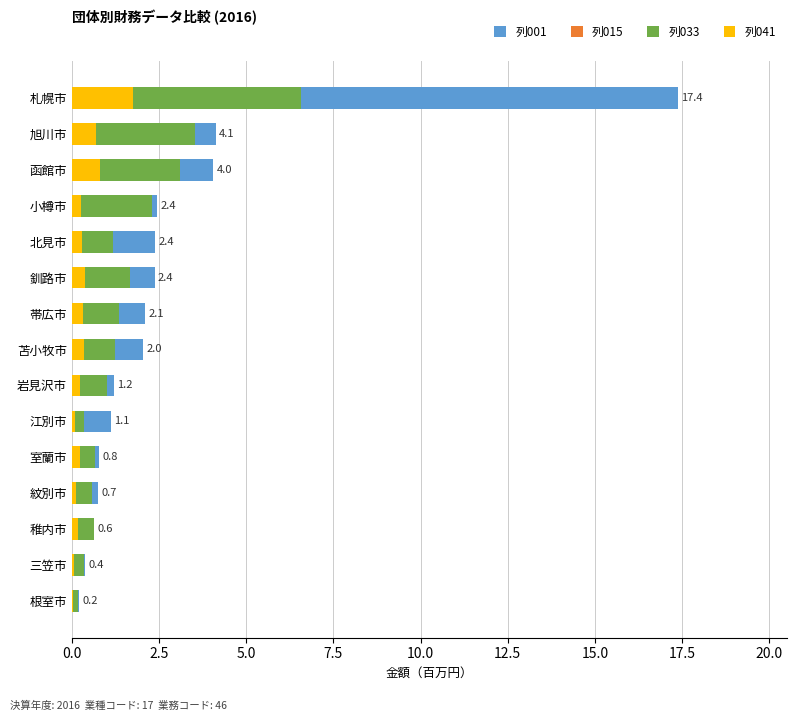

What are all the series names shown in the legend?

列001, 列015, 列033, 列041